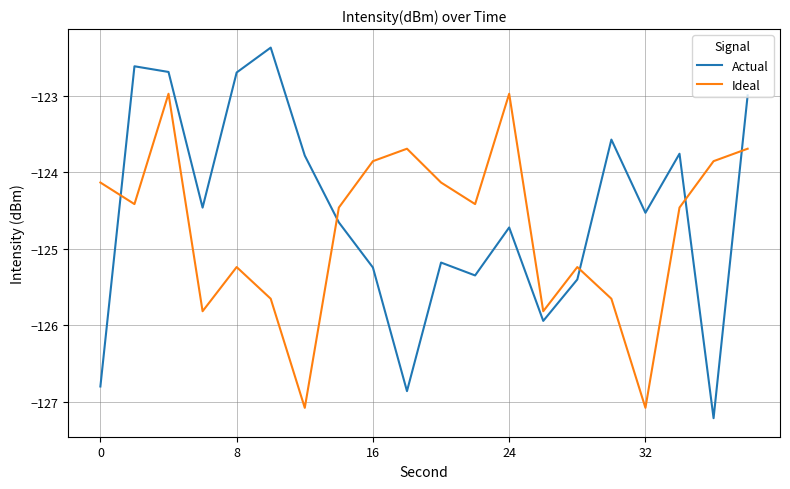

What is the minimum value for Ideal?

-127.1